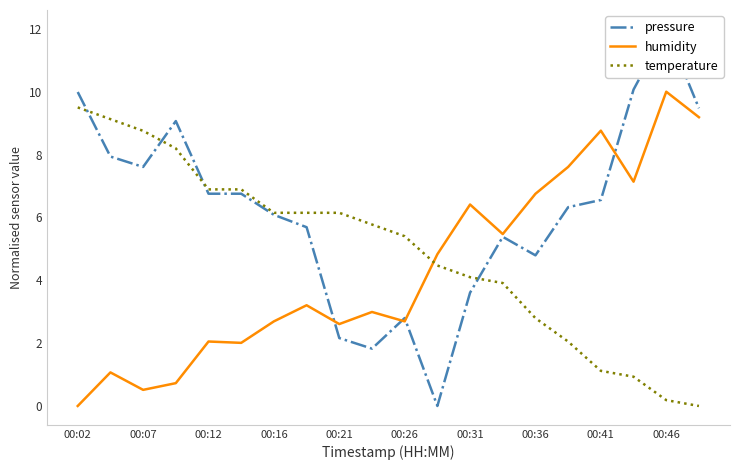

What is the highest value of the humidity series?

10.0